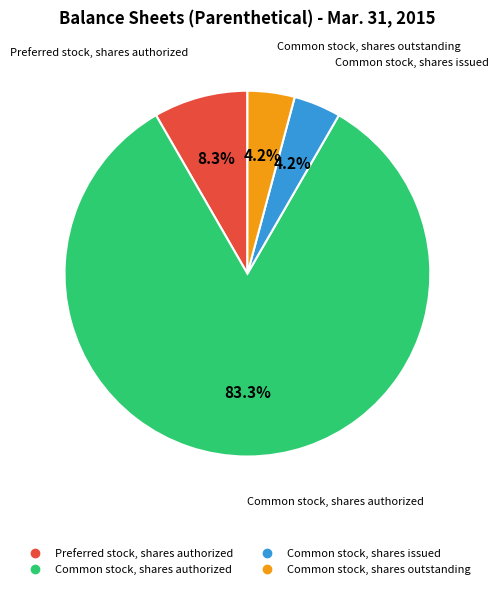

Is there a majority slice in this chart?

Yes